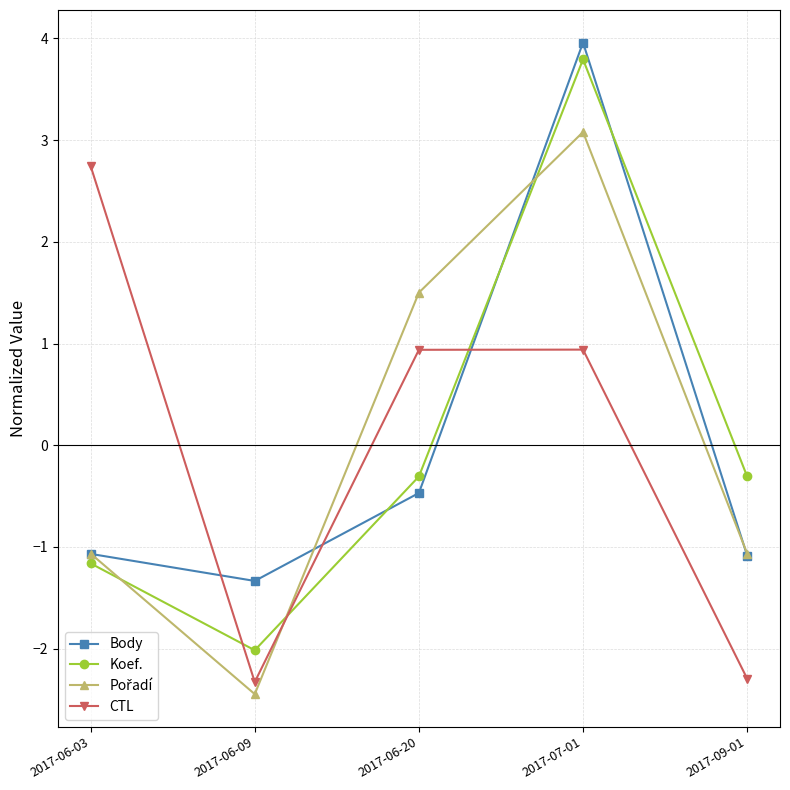

What value does the Body series have at 2017-07-01?

4.0